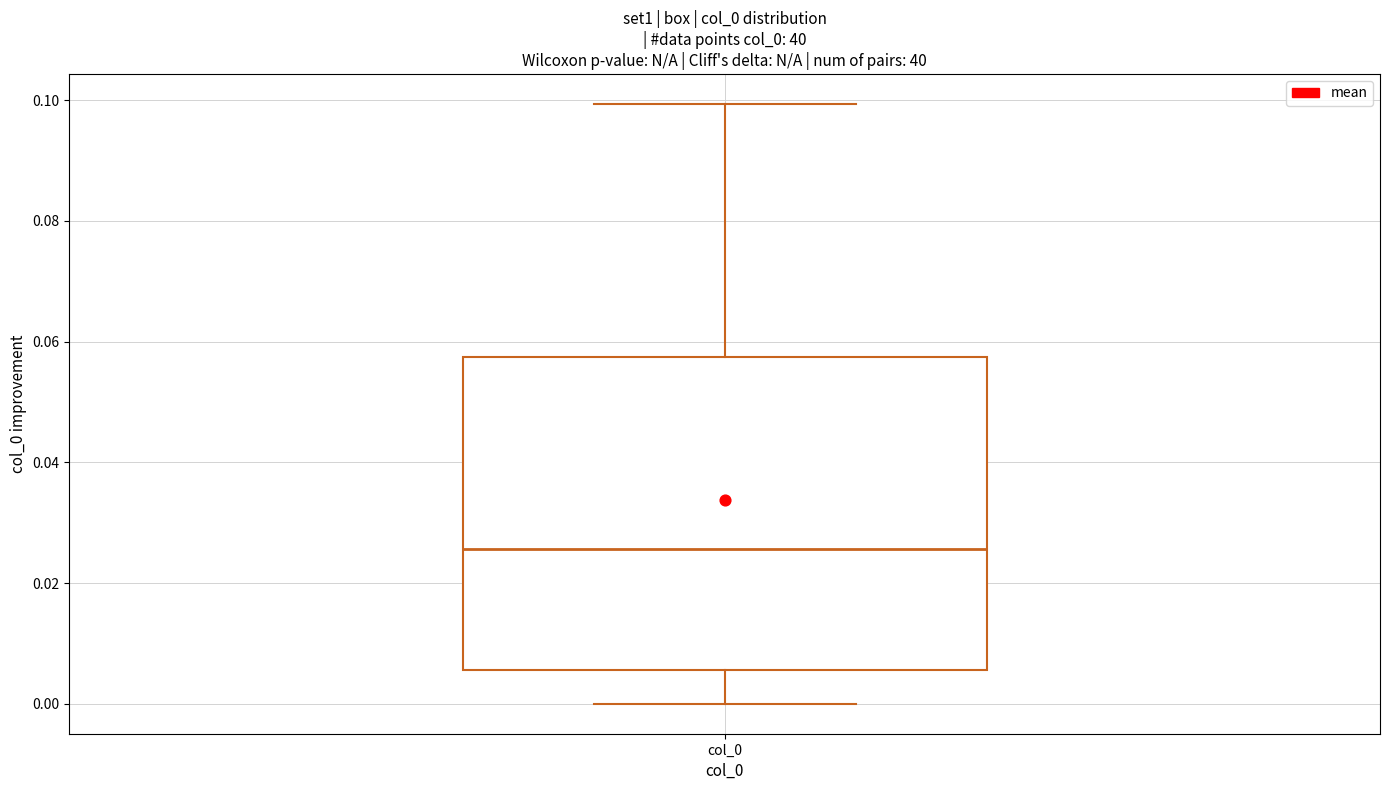

Transcribe this box plot: give where the median line is, the range the box spans, and where the two whiskers end, as read against the y-axis. The values are not printed on the chart, so give them approximately, as read against the axis.

median 0.026, box 0.006 to 0.058, whiskers 0.000 to 0.100